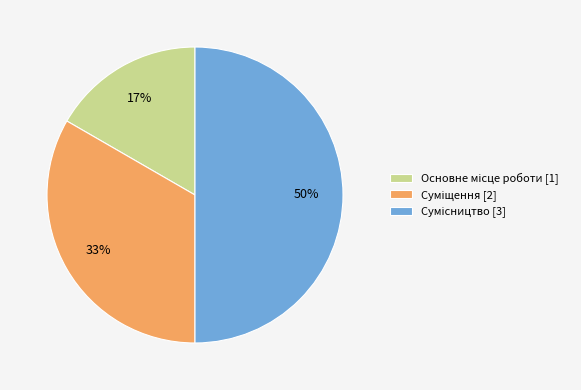

To the nearest percent, what is the difference between the largest and smallest slice percentages?

33%